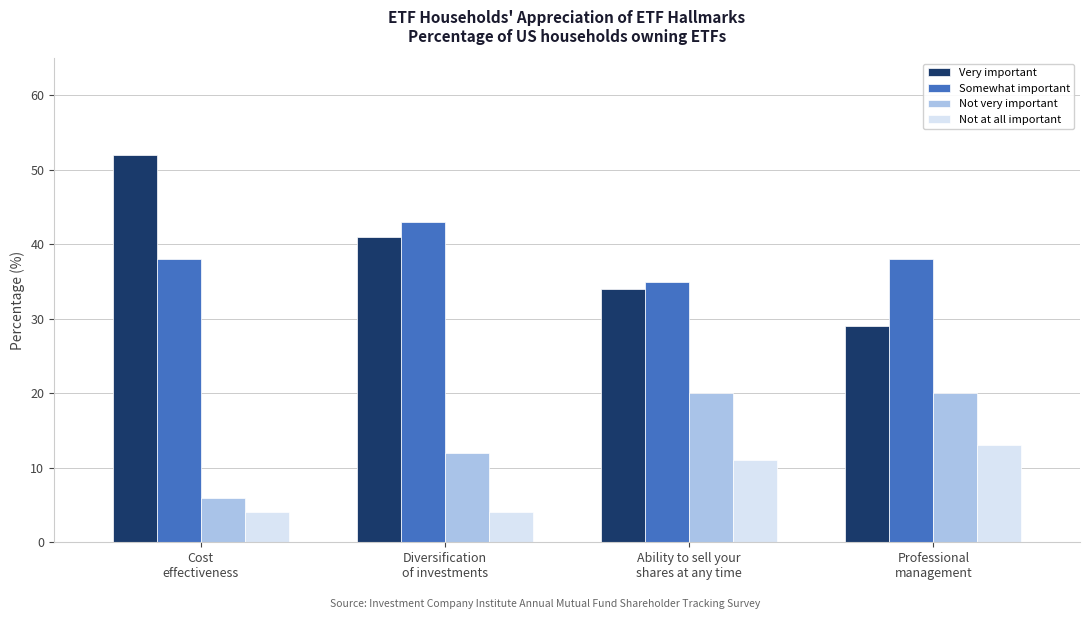

Reading right to left, list all the values displayed in this chart.

Very important: 29	34	41	52
Somewhat important: 38	35	43	38
Not very important: 20	20	12	6
Not at all important: 13	11	4	4